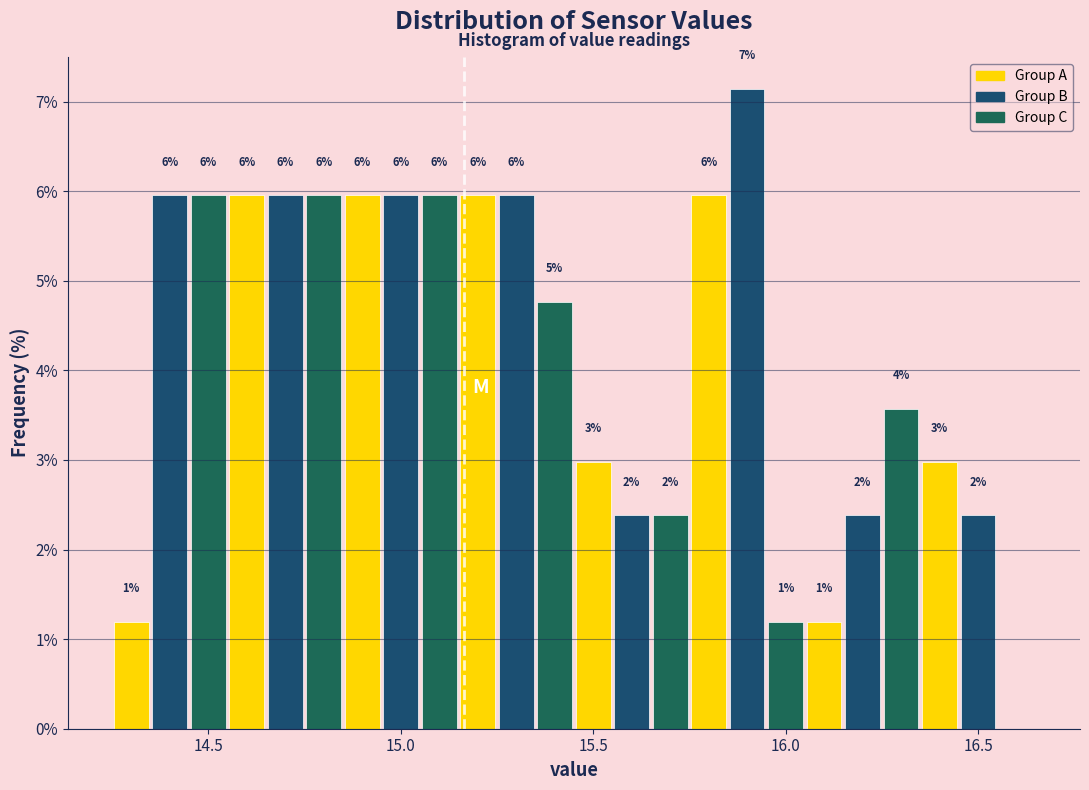

Read against the x-axis, roughly where is the centre of the tallest bar?

15.90